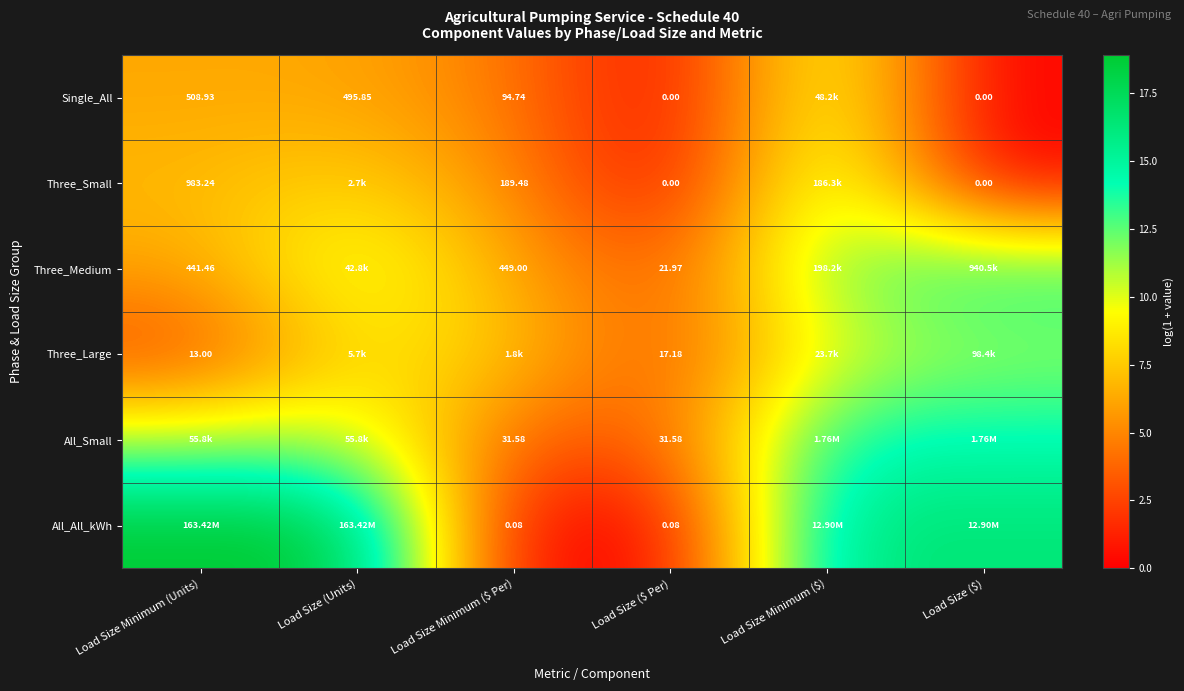

What is the approximate value of Single_All at Load Size Minimum (Units)?

6.2